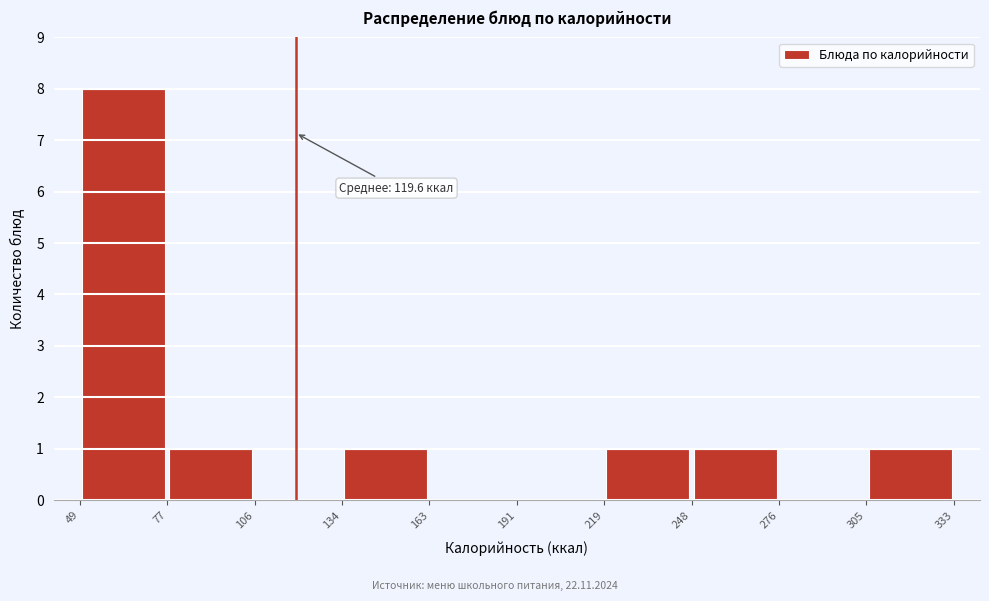

Which range on the x-axis has the tallest bar?

49 to 77